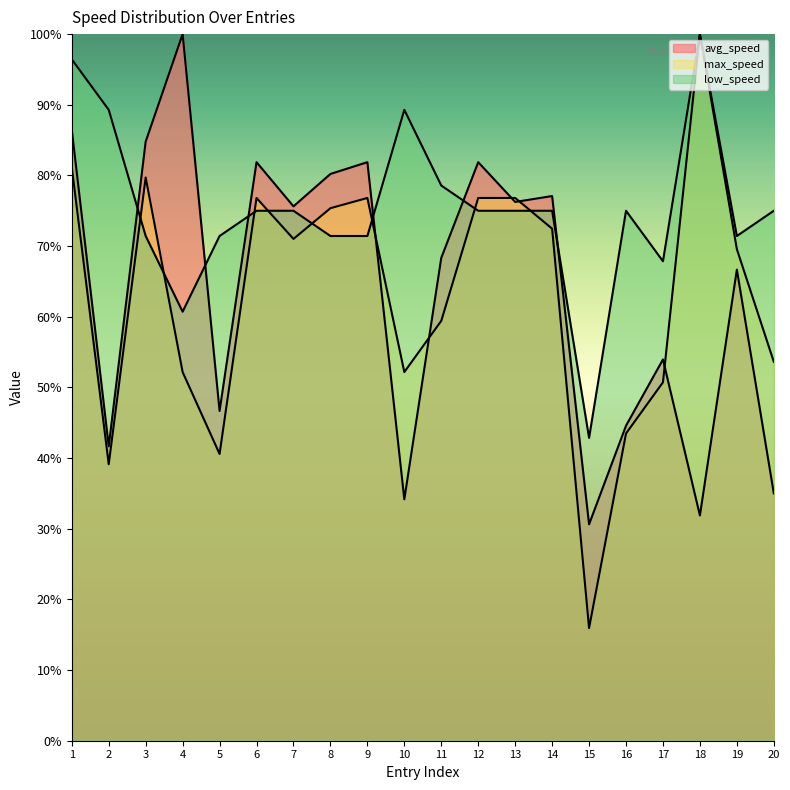

Reading left to right, what are all the values shown in this chart?

avg_speed: 1=86.5	2=41.7	3=84.8	4=100.0	5=46.7	6=81.9	7=75.6	8=80.2	9=81.9	10=34.2	11=68.3	12=81.9	13=76.2	14=77.1	15=30.6	16=44.6	17=54.0	18=31.9	19=66.7	20=35.0
max_speed: 1=81.2	2=39.1	3=79.7	4=52.2	5=40.6	6=76.8	7=71.0	8=75.4	9=76.8	10=52.2	11=59.4	12=76.8	13=76.8	14=72.5	15=15.9	16=43.5	17=50.7	18=100.0	19=69.6	20=53.6
low_speed: 1=96.4	2=89.3	3=71.4	4=60.7	5=71.4	6=75.0	7=75.0	8=71.4	9=71.4	10=89.3	11=78.6	12=75.0	13=75.0	14=75.0	15=42.9	16=75.0	17=67.9	18=100.0	19=71.4	20=75.0